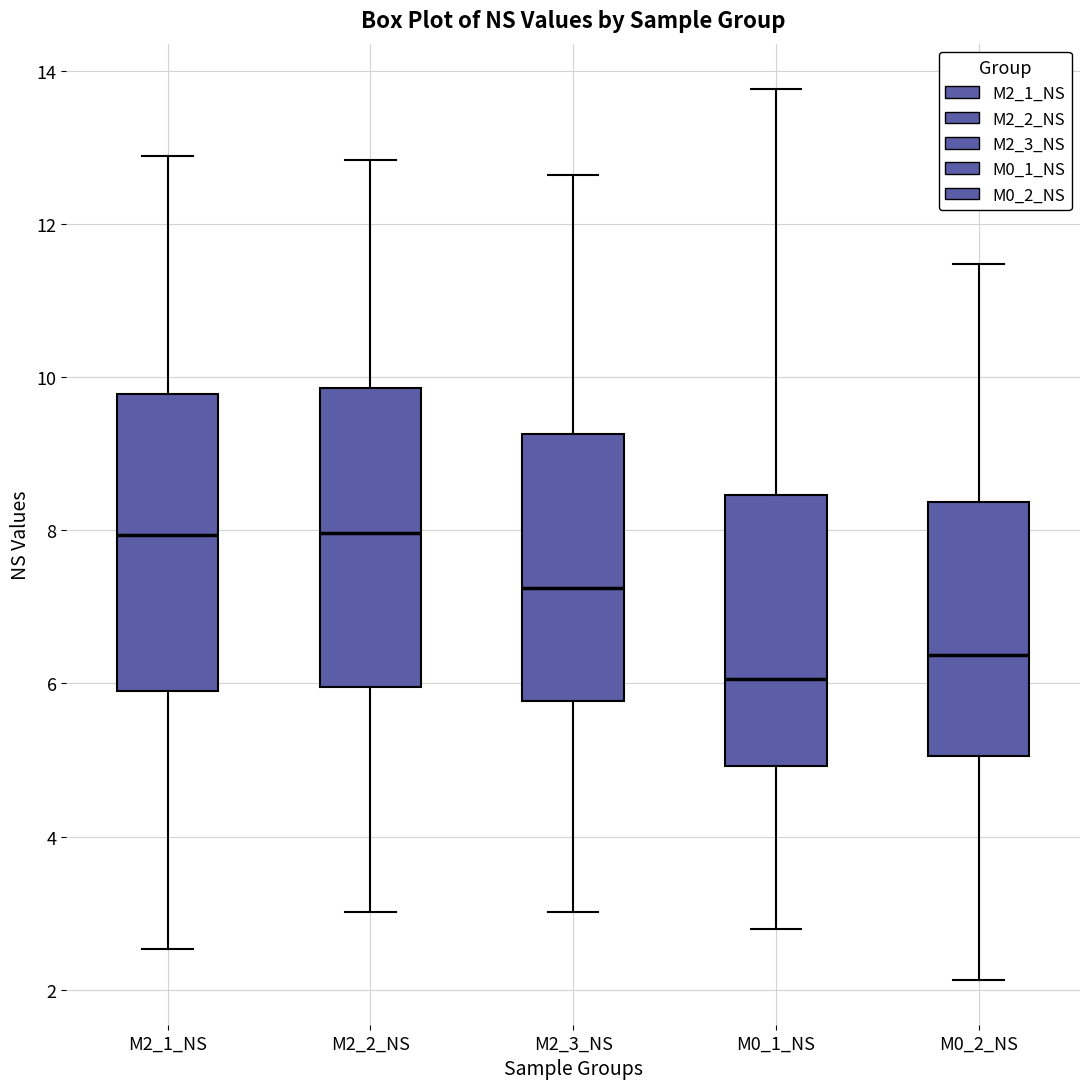

Reading left to right, transcribe this box plot: for each box, give where its median line is, the range the box spans, and where its two whiskers end, as read against the y-axis. The values are not printed on the chart, so give them approximately, as read against the axis.

M2_1_NS: median 8.0, box 6.0 to 9.8, whiskers 2.6 to 12.8
M2_2_NS: median 8.0, box 6.0 to 9.8, whiskers 3.0 to 12.8
M2_3_NS: median 7.2, box 5.8 to 9.2, whiskers 3.0 to 12.6
M0_1_NS: median 6.0, box 5.0 to 8.4, whiskers 2.8 to 13.8
M0_2_NS: median 6.4, box 5.0 to 8.4, whiskers 2.2 to 11.4